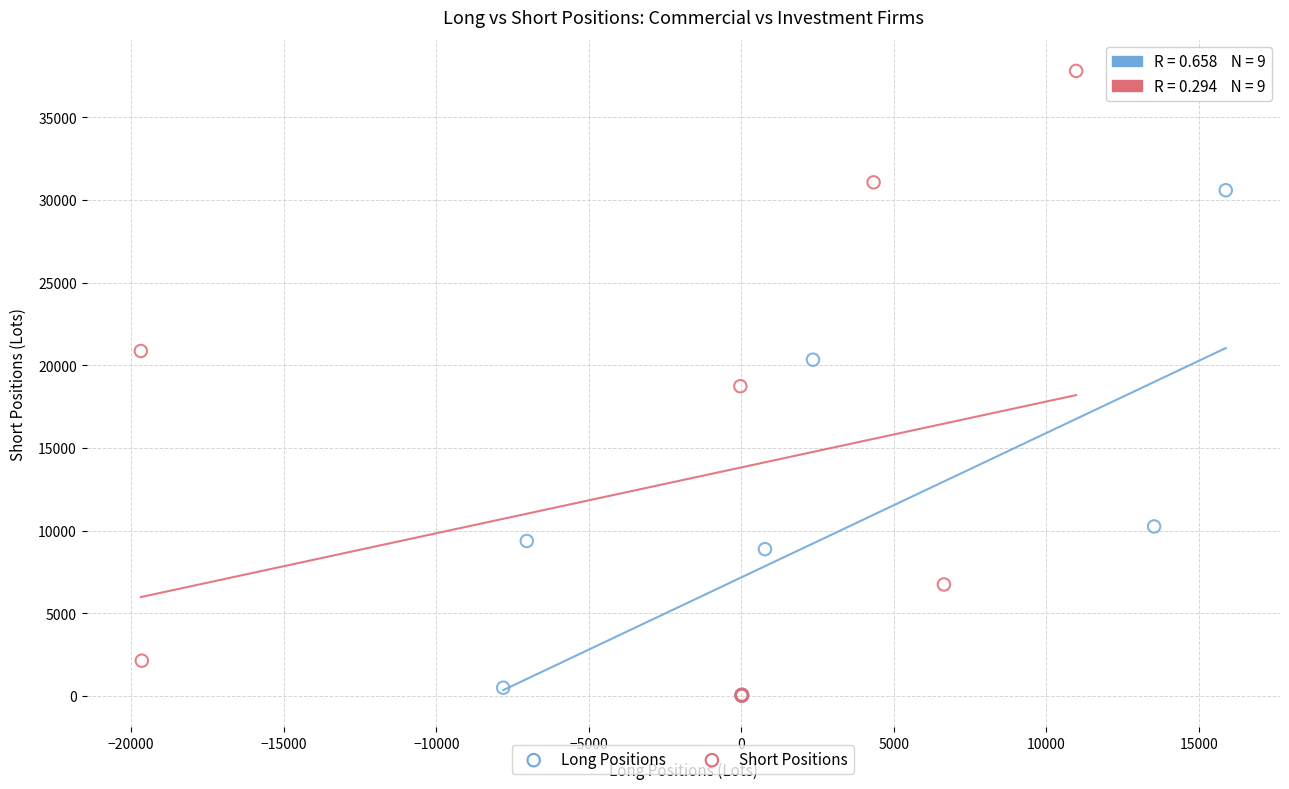

What are all the series names shown in the legend?

Long Positions, Short Positions